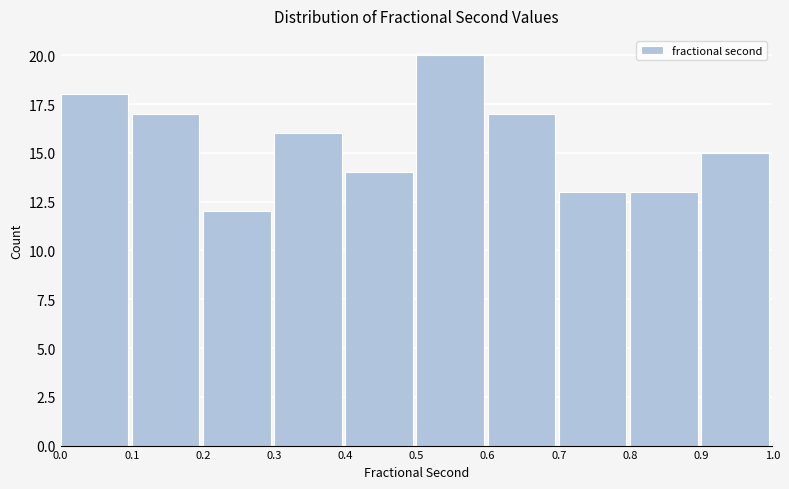

Reading left to right, list every bar in this chart as the range it spans on the x-axis followed by its height. The values are not printed on the chart, so give them approximately, as read against the axis.

0.0 to 0.1: 18
0.1 to 0.2: 17
0.2 to 0.3: 12
0.3 to 0.4: 16
0.4 to 0.5: 14
0.5 to 0.6: 20
0.6 to 0.7: 17
0.7 to 0.8: 13
0.8 to 0.9: 13
0.9 to 1.0: 15